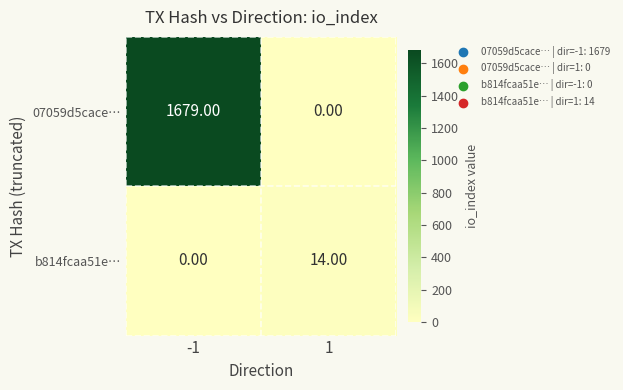

What is the average value of the 07059d5cace… series?

840